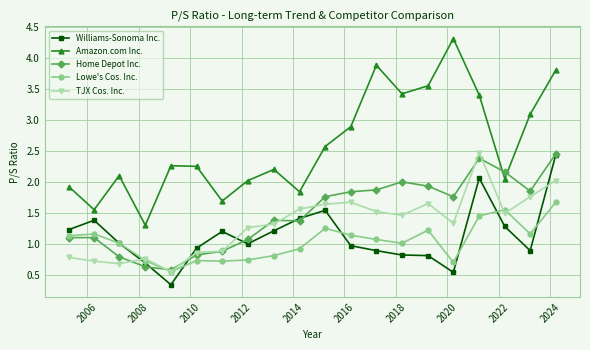

What is the value of the TJX Cos. Inc. point at the 18th from the left?

1.5